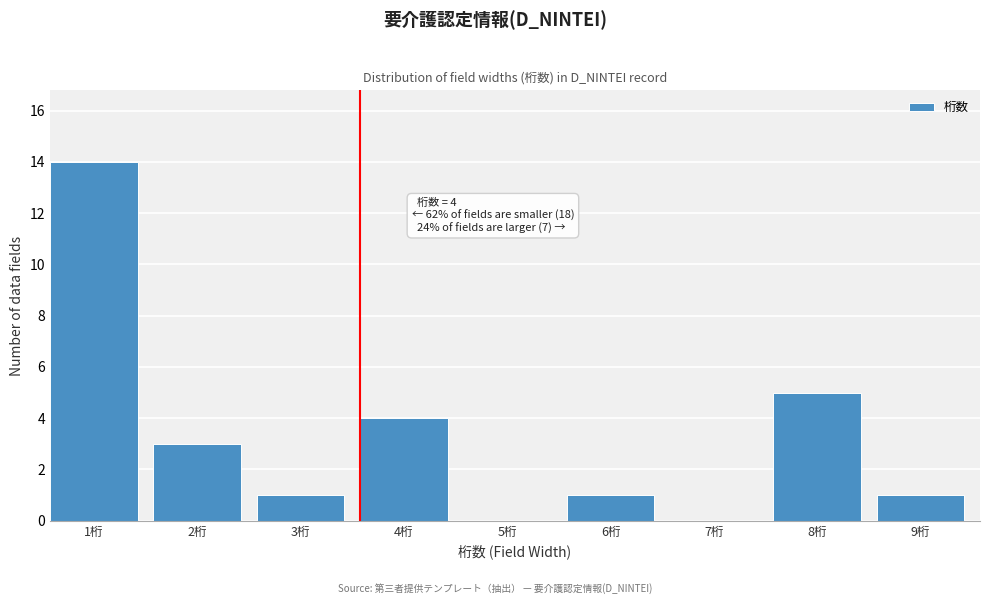

Reading right to left, what are all the values shown in this chart?

9桁=1	8桁=5	7桁=0	6桁=1	5桁=0	4桁=4	3桁=1	2桁=3	1桁=14